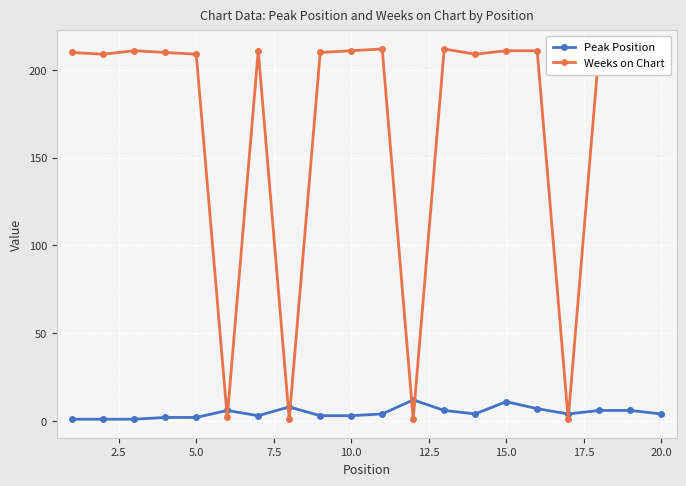

True or false: Peak Position has more than 1 points higher than both neighbors.

True